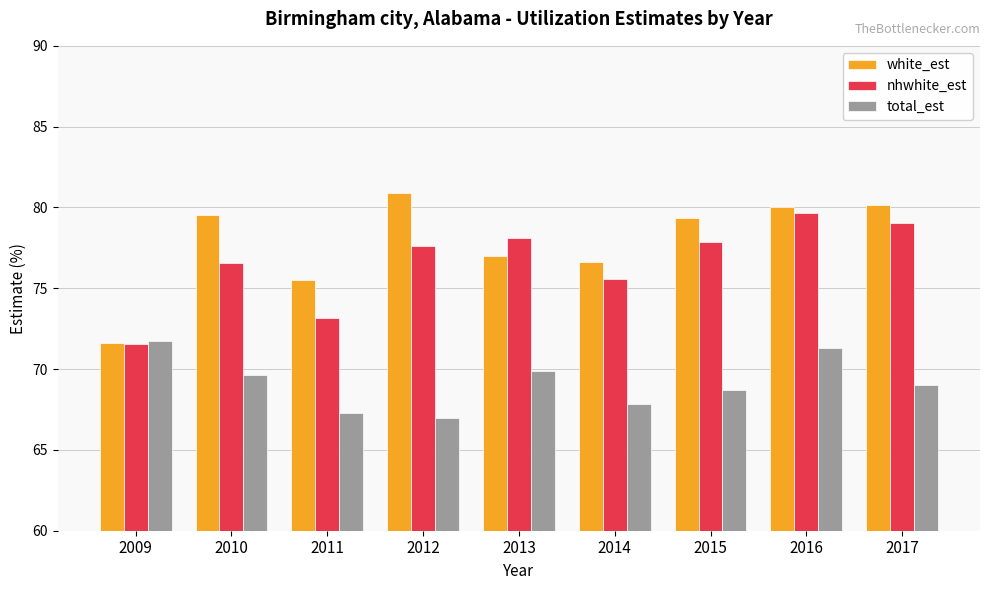

At which label does nhwhite_est reach its minimum?

2009